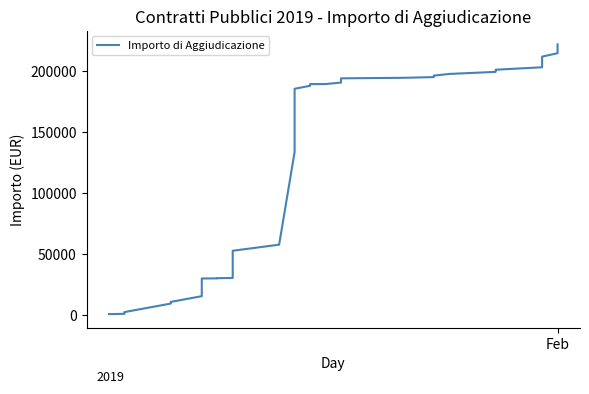

What is the difference between the maximum and second lowest values?

221273.8